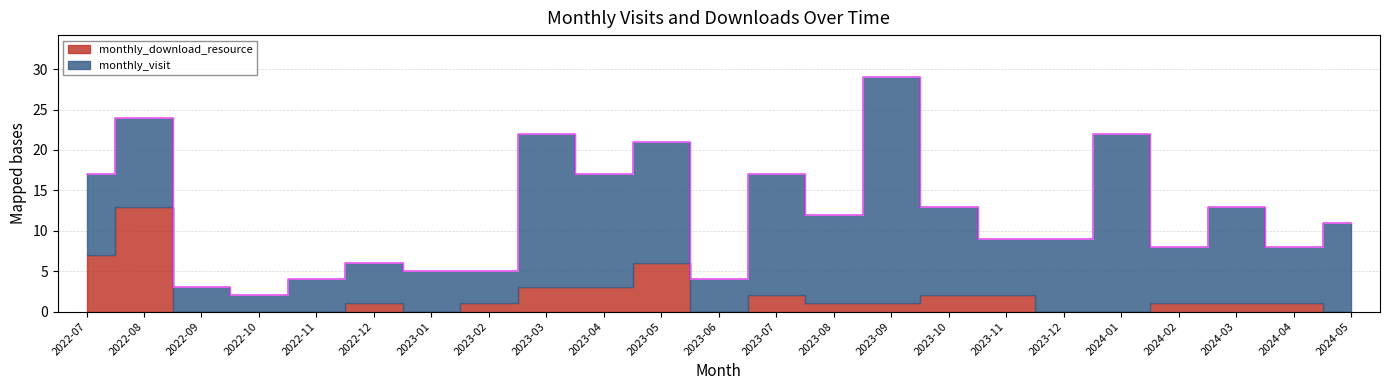

What is the highest value of the monthly_download_resource series?

13